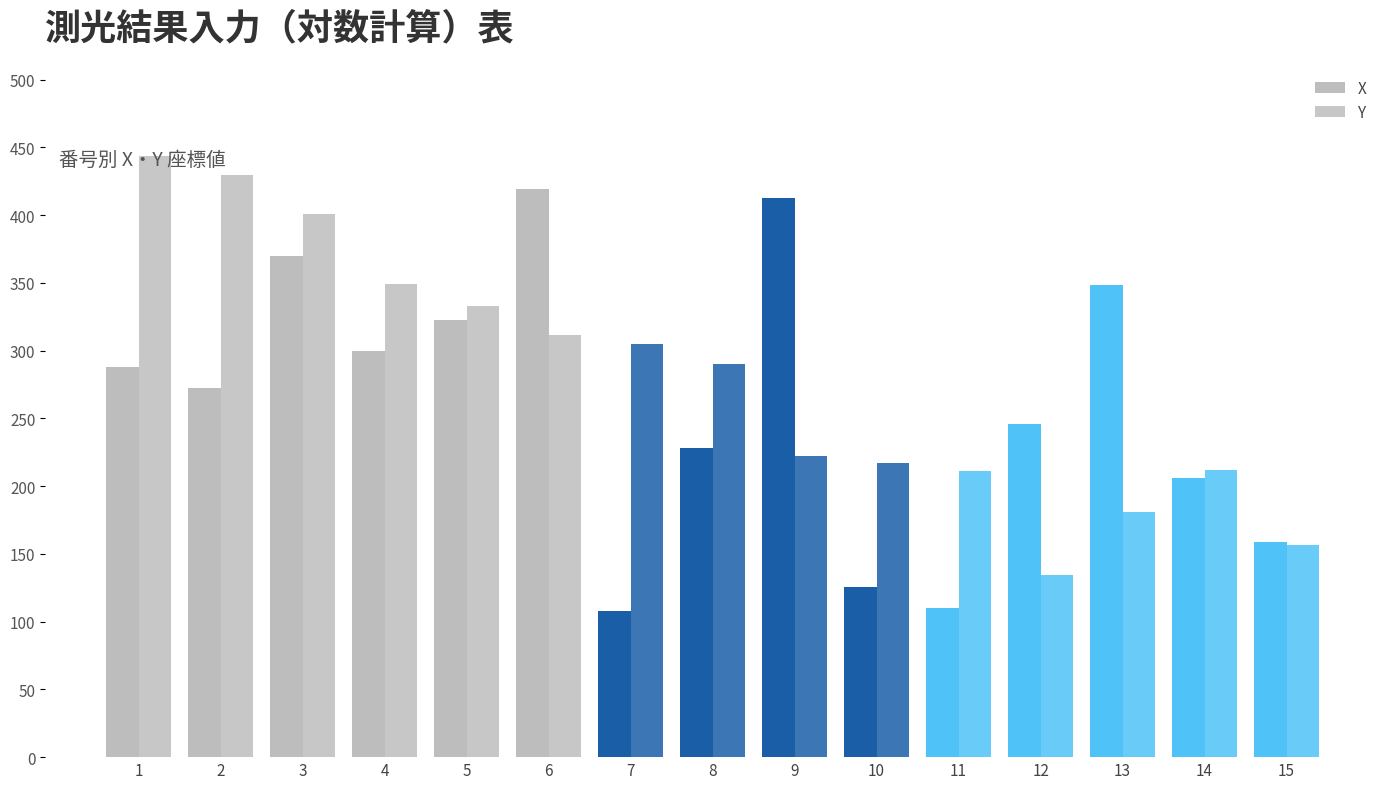

At which category does the chart reach its peak across all series?

1